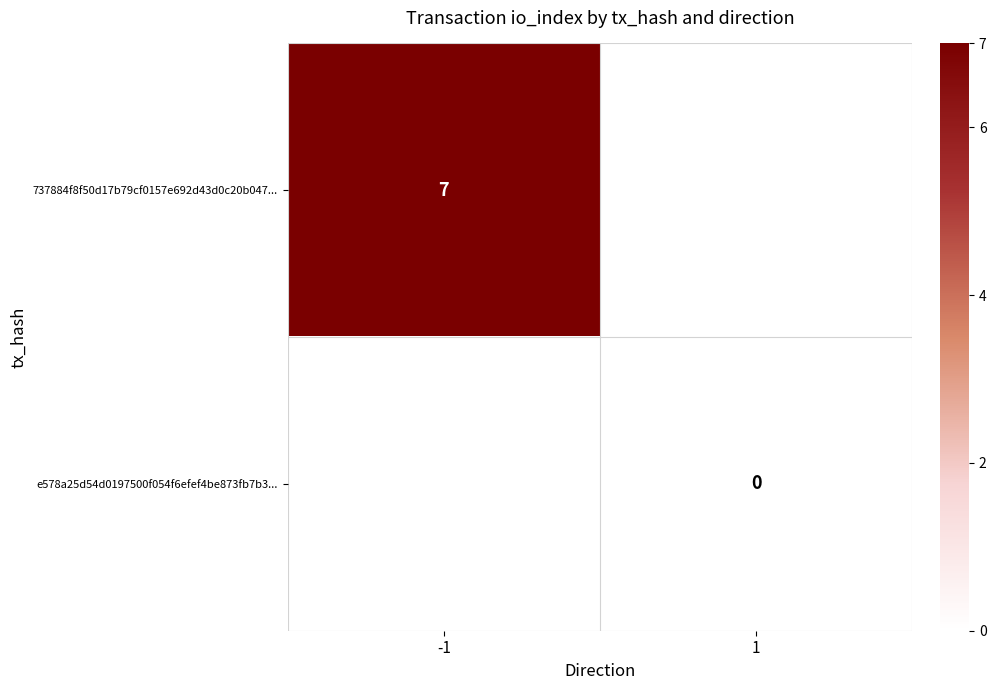

At how many categories does at least one series exceed 1?

1